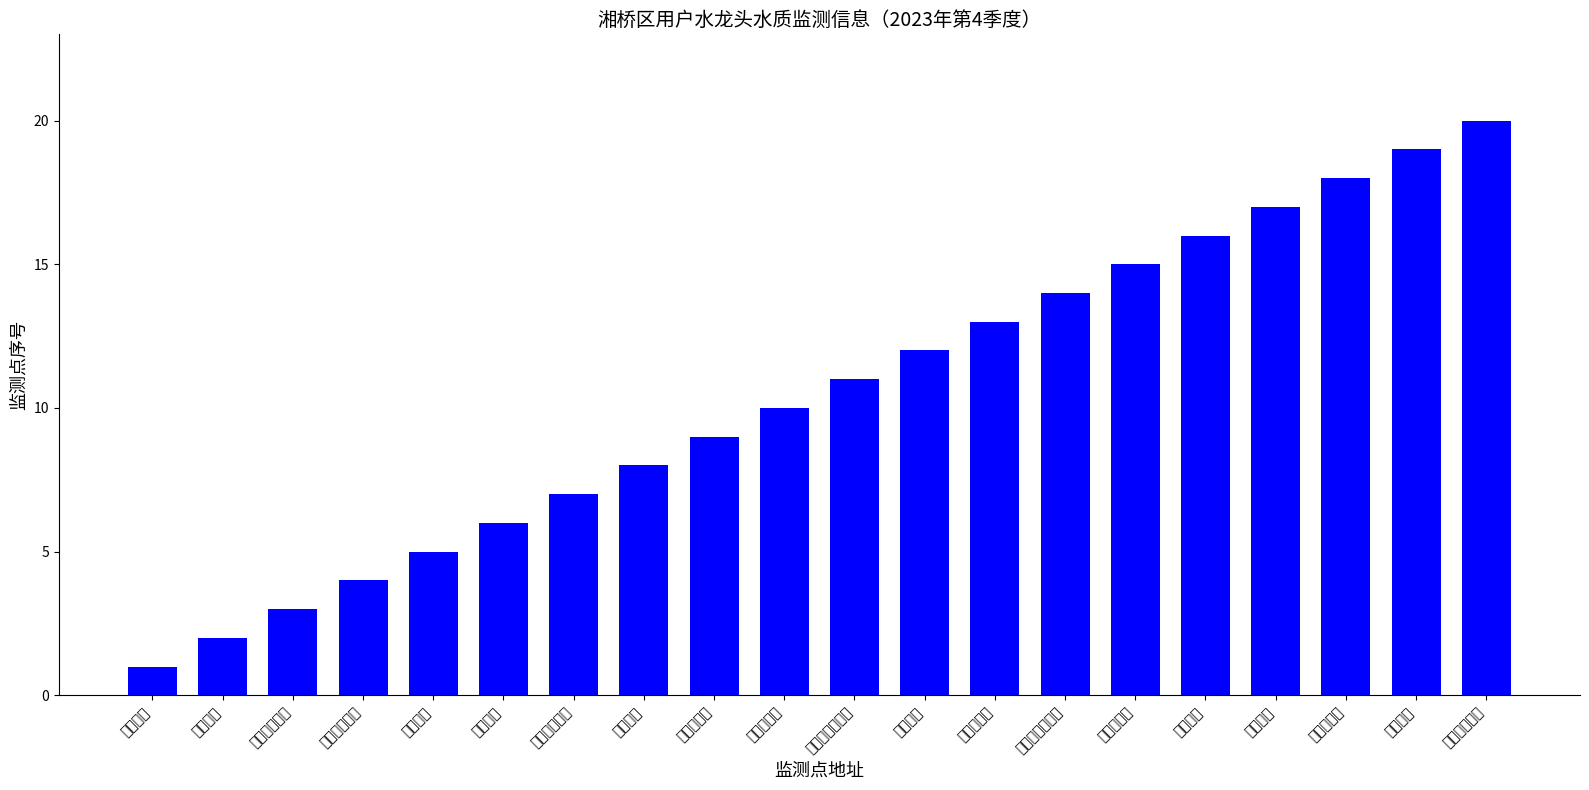

What is the sum of all values?

210